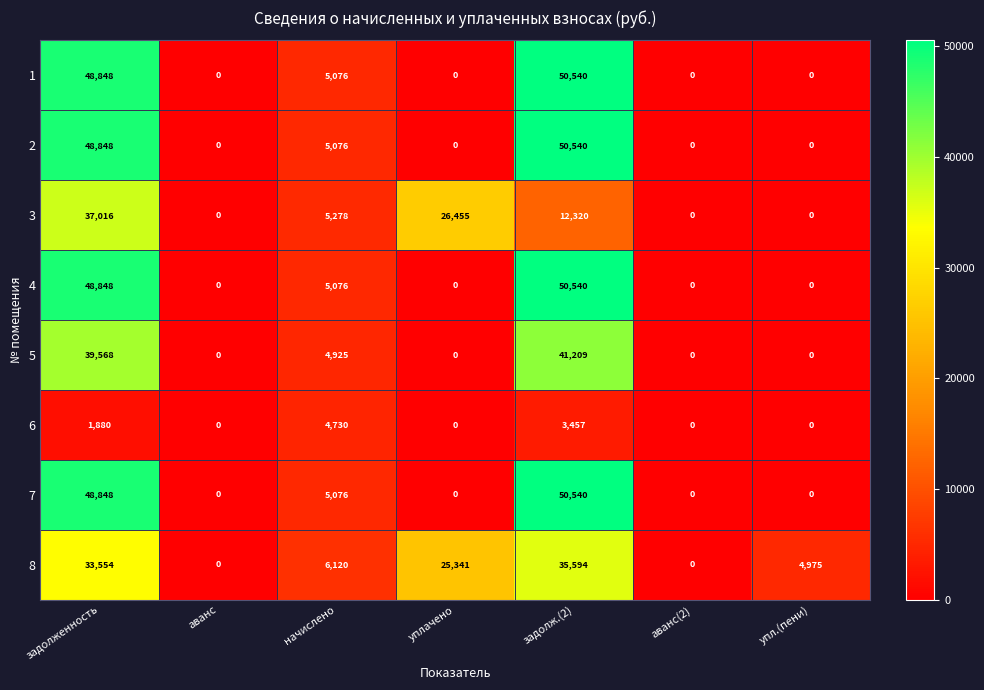

What is the spread (max minus min) of values at уплачено?

26455